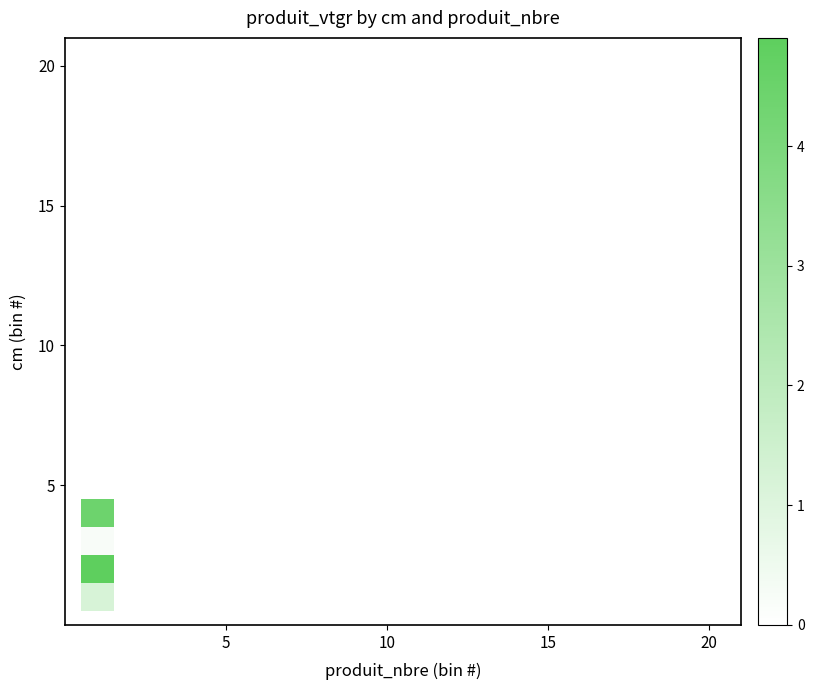

Reading left to right, what are all the values shown in this chart?

1.2	4.9	0.2	4.4